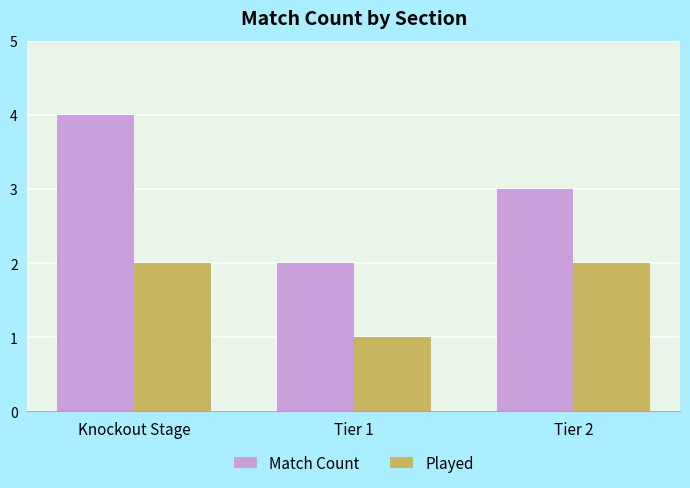

How many series are shown in this chart?

2